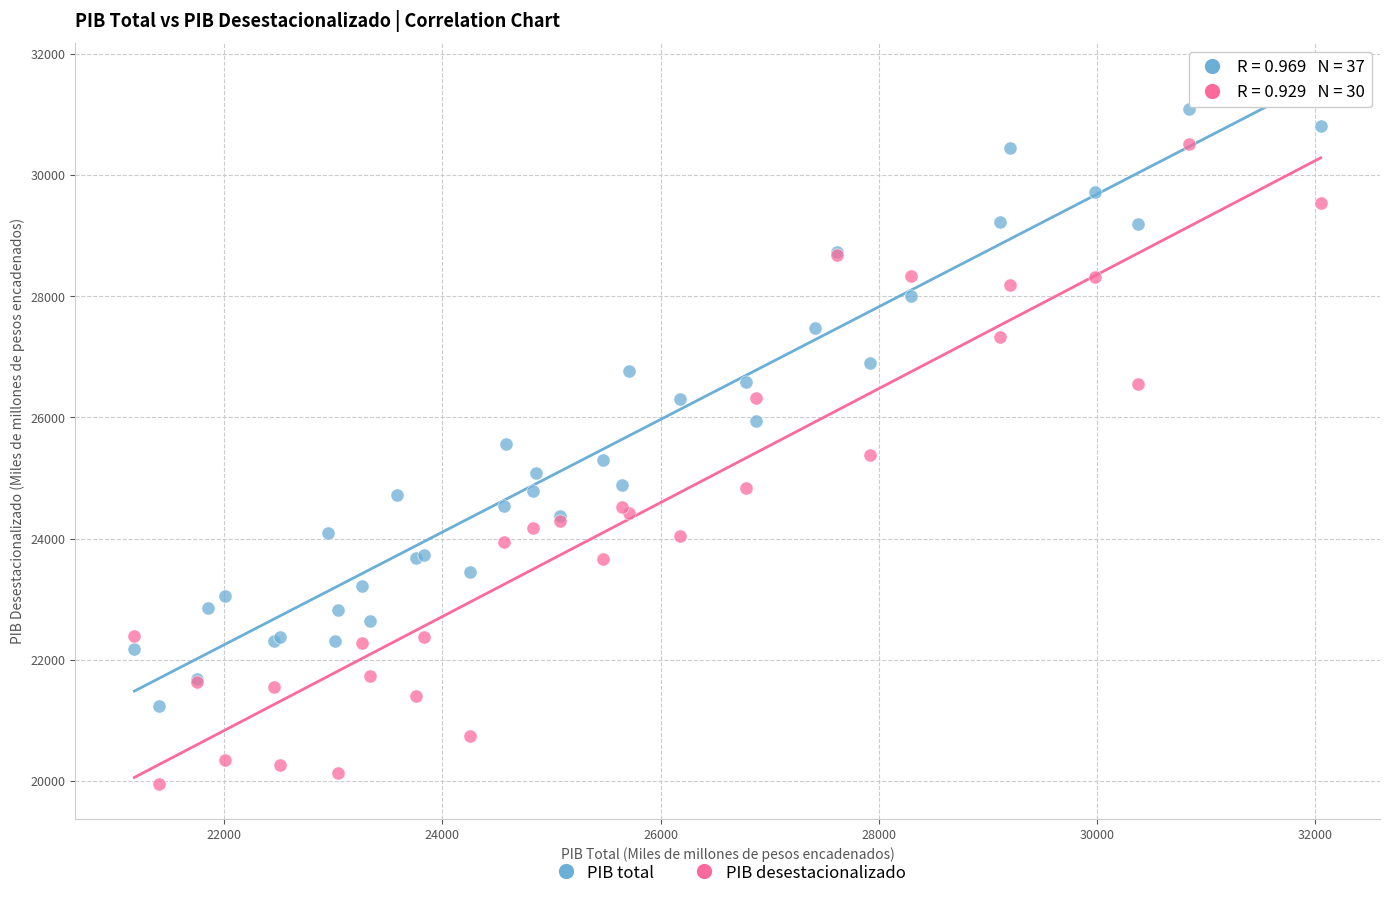

Which series has the largest Y range (max minus min)?

PIB desestacionalizado